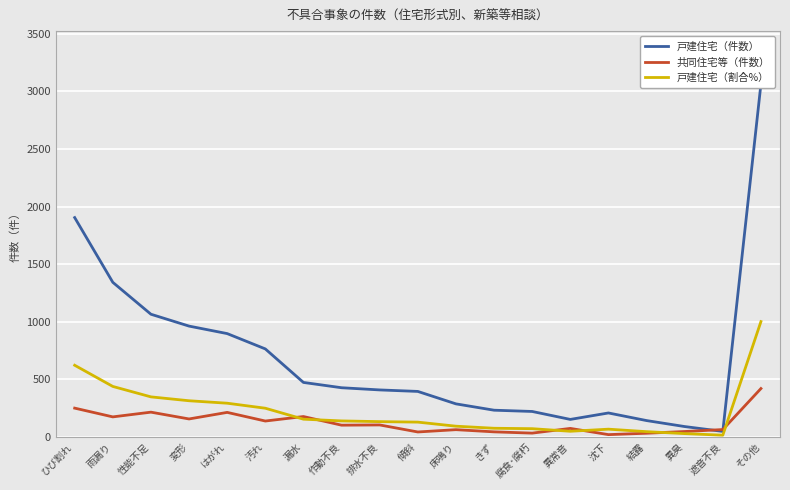

Read the 共同住宅等（件数） value at ひび割れ.

251.0